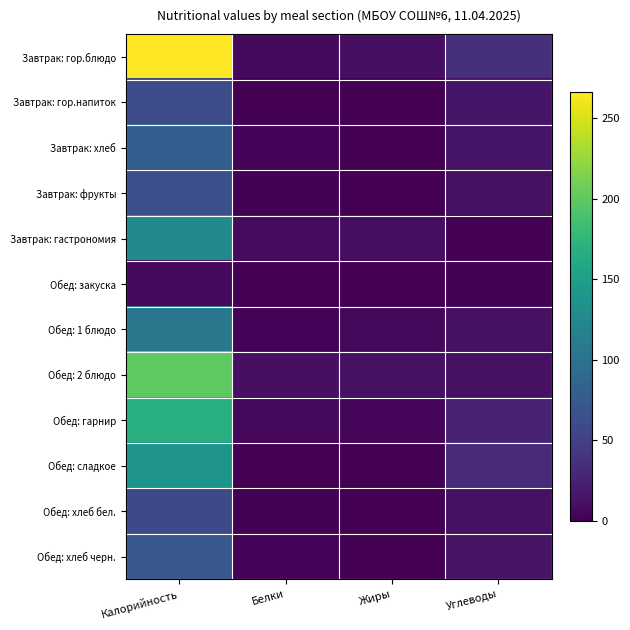

Reading left to right, extract all data points from this chart.

Завтрак: гор.блюдо: Калорийность=266.0	Белки=6.4	Жиры=10.5	Углеводы=36.2
Завтрак: гор.напиток: Калорийность=62.0	Белки=0.2	Жиры=0.0	Углеводы=15.2
Завтрак: хлеб: Калорийность=79.0	Белки=2.2	Жиры=0.9	Углеводы=15.4
Завтрак: фрукты: Калорийность=65.0	Белки=1.4	Жиры=0.3	Углеводы=12.2
Завтрак: гастрономия: Калорийность=126.0	Белки=8.1	Жиры=10.3	Углеводы=0.0
Обед: закуска: Калорийность=7.0	Белки=0.4	Жиры=0.1	Углеводы=1.1
Обед: 1 блюдо: Калорийность=107.0	Белки=2.4	Жиры=5.6	Углеводы=12.3
Обед: 2 блюдо: Калорийность=200.0	Белки=11.1	Жиры=12.0	Углеводы=11.9
Обед: гарнир: Калорийность=168.0	Белки=5.5	Жиры=4.5	Углеводы=26.4
Обед: сладкое: Калорийность=138.0	Белки=0.6	Жиры=0.4	Углеводы=32.6
Обед: хлеб бел.: Калорийность=59.0	Белки=1.9	Жиры=0.2	Углеводы=12.3
Обед: хлеб черн.: Калорийность=72.0	Белки=2.6	Жиры=0.5	Углеводы=13.6